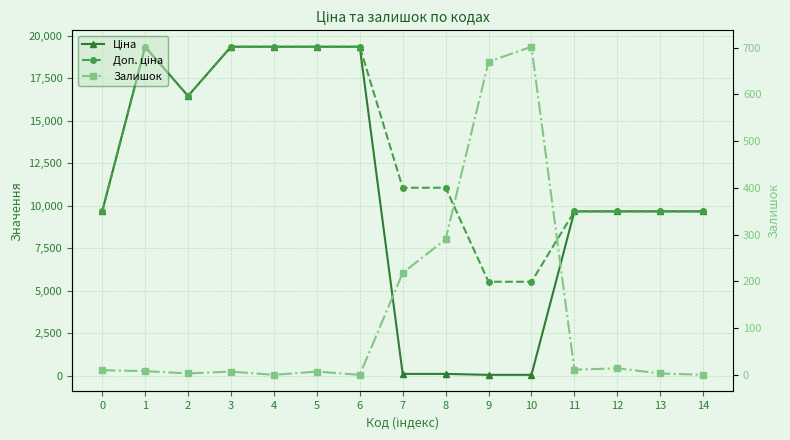

List the series in order of their peak value, highest first.

Ціна, Доп. ціна, Залишок